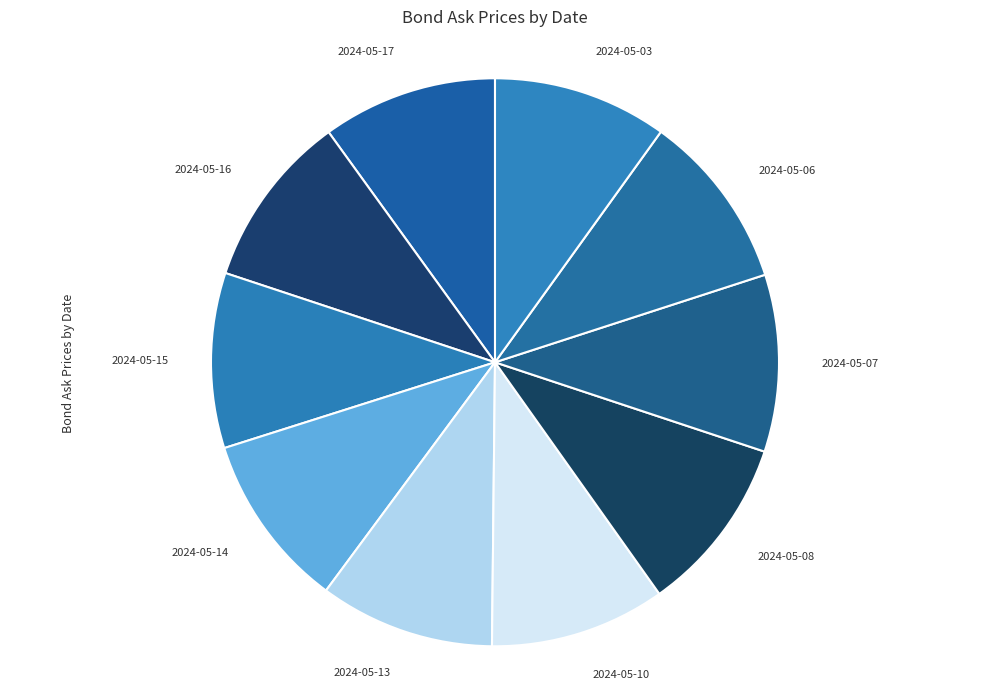

How many slices are in this pie chart?

10